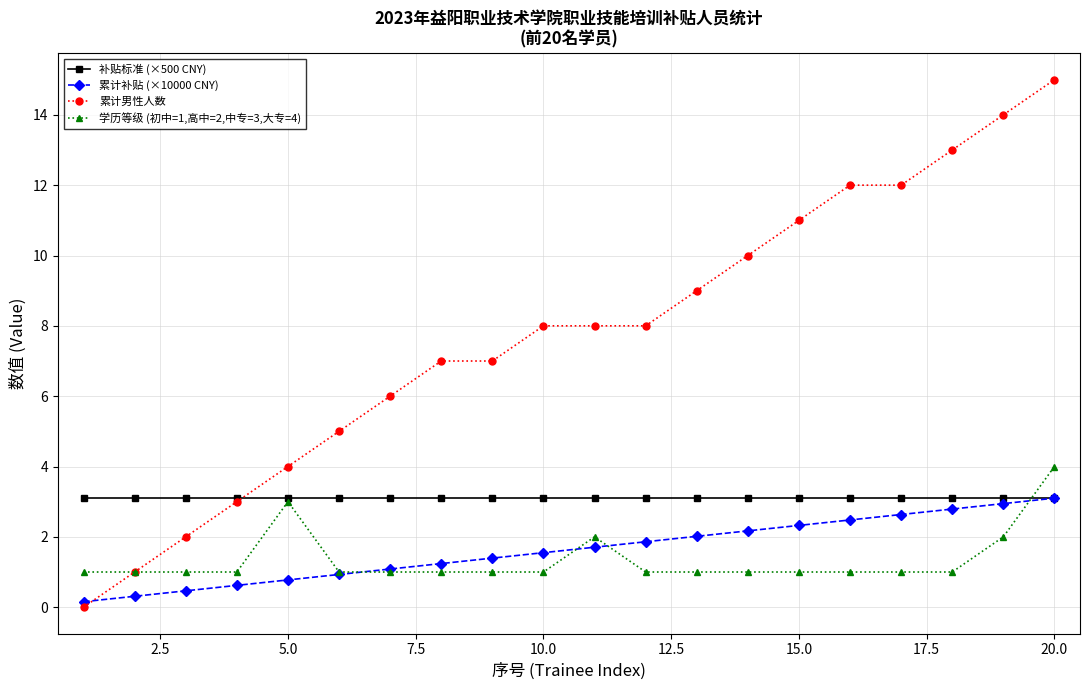

How many lines are shown in the chart?

4